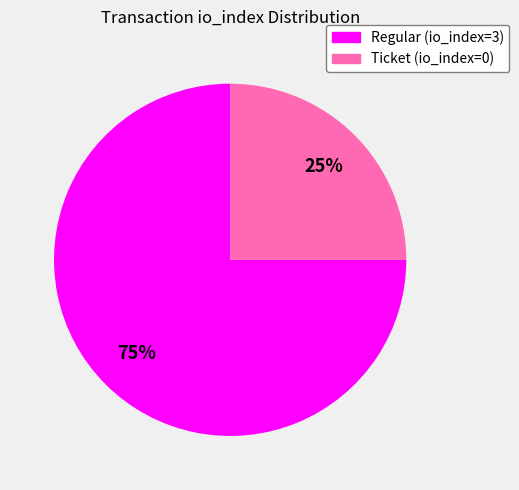

The Ticket (io_index=0) slice represents 25% of the pie. True or false?

True